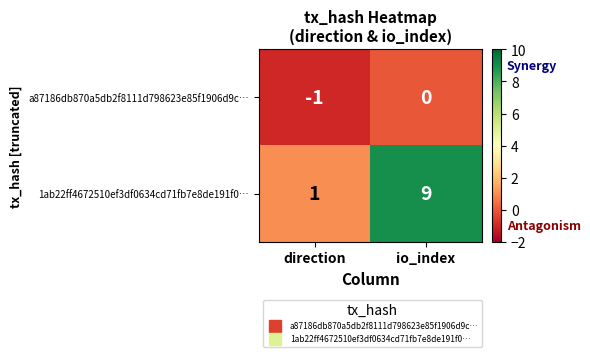

How many data points in a87186db870a5db2f8111d798623e85f1906d9c… are less than 0?

1